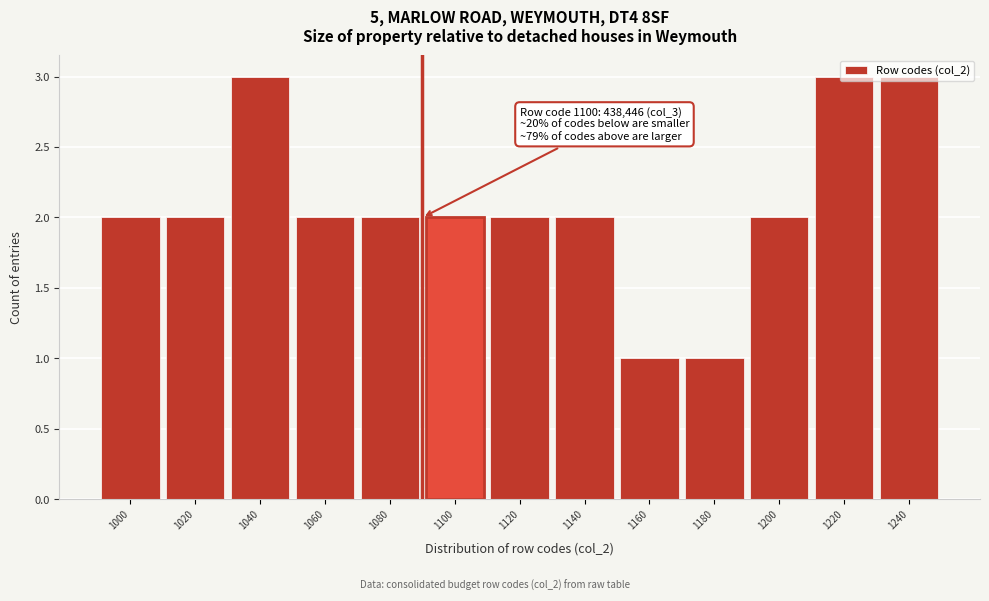

Between 1140 and 1160, which is larger?

1140